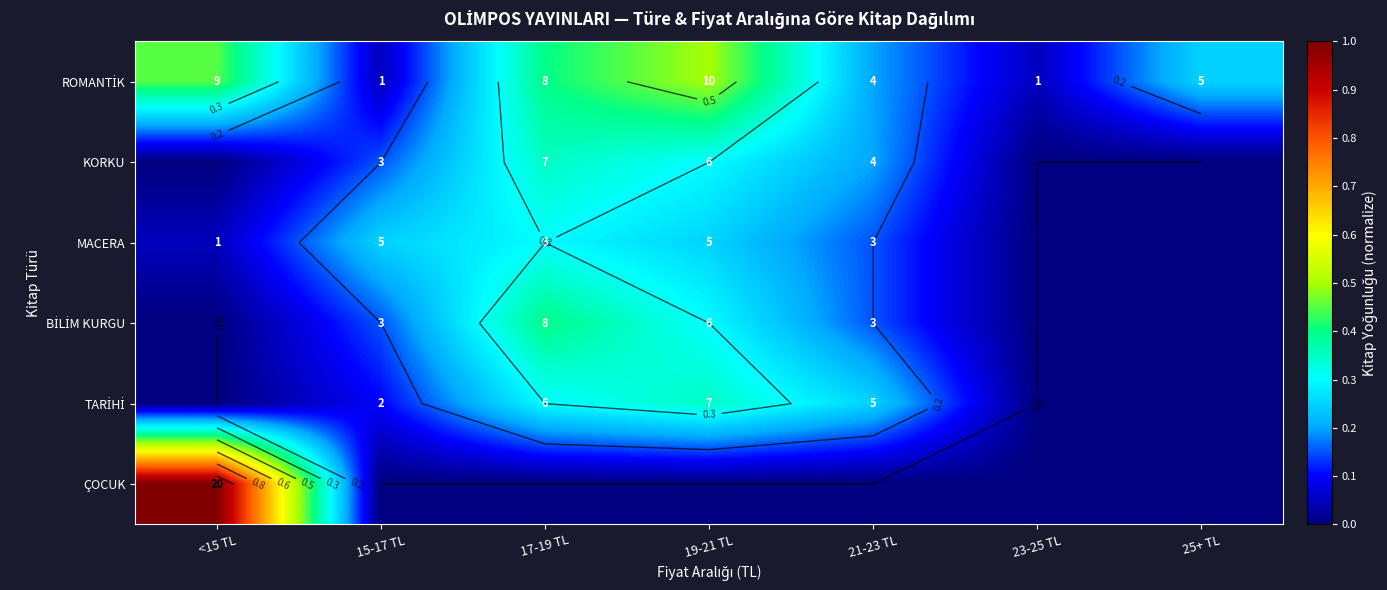

At which category is the sum across all series the highest?

17-19 TL